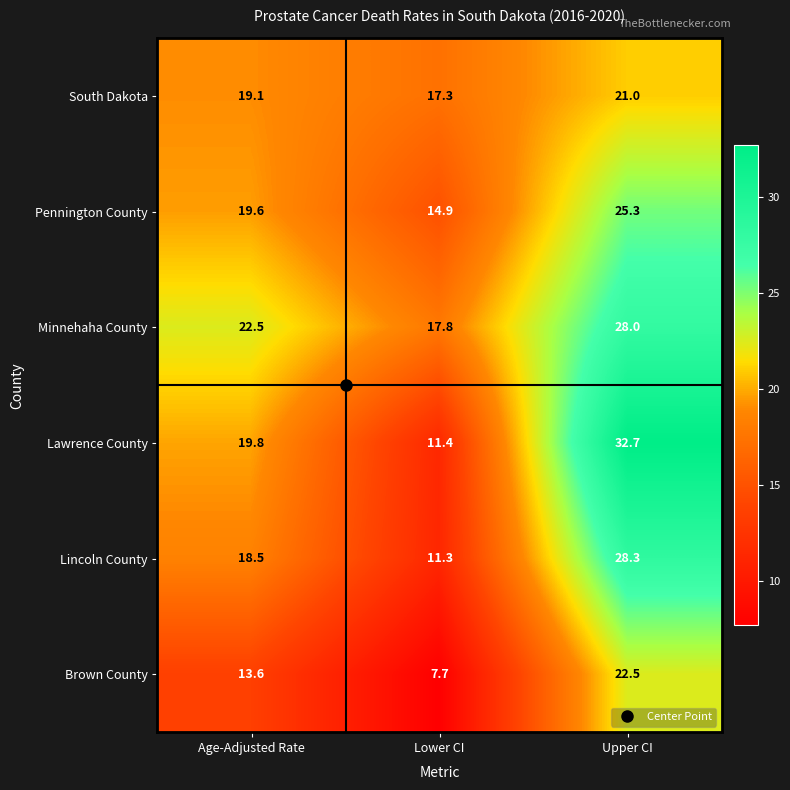

At Age-Adjusted Rate, list the series in order from largest to smallest.

Minnehaha County, Lawrence County, Pennington County, South Dakota, Lincoln County, Brown County